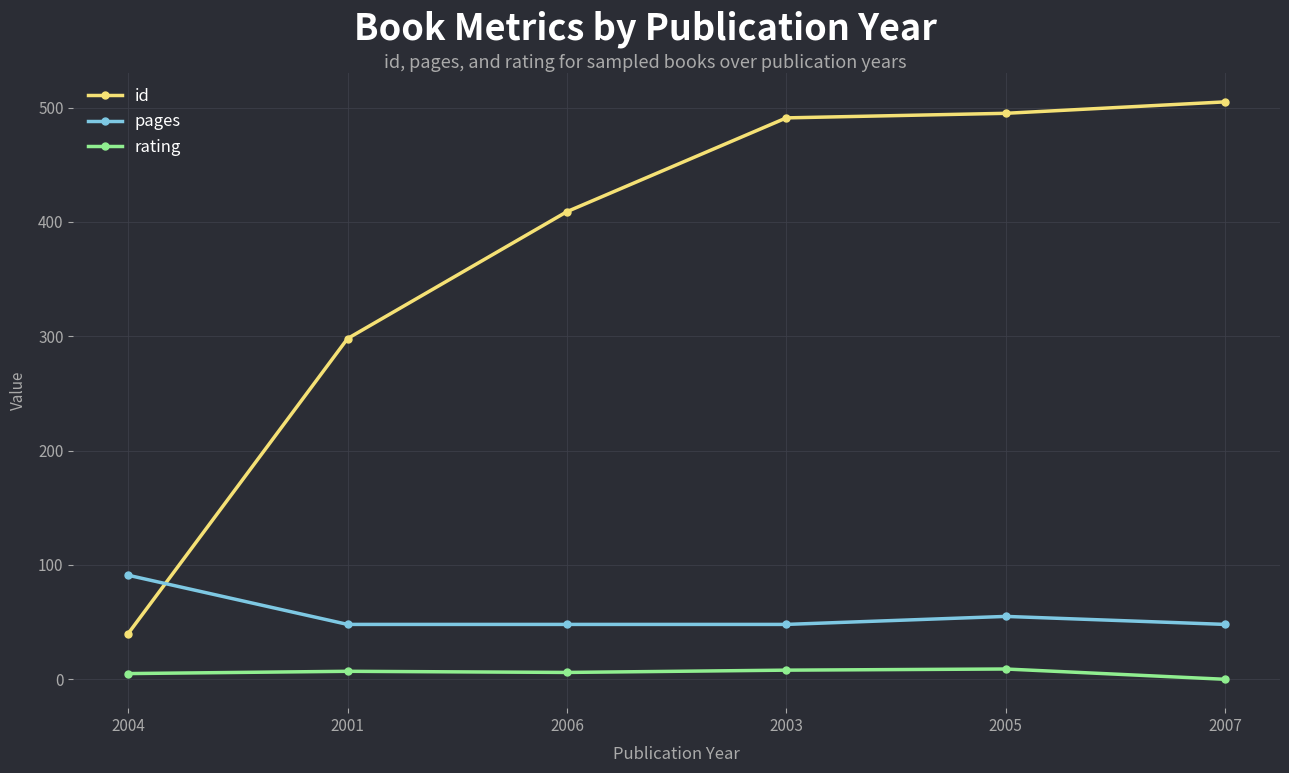

Which series has the largest total across all categories?

id